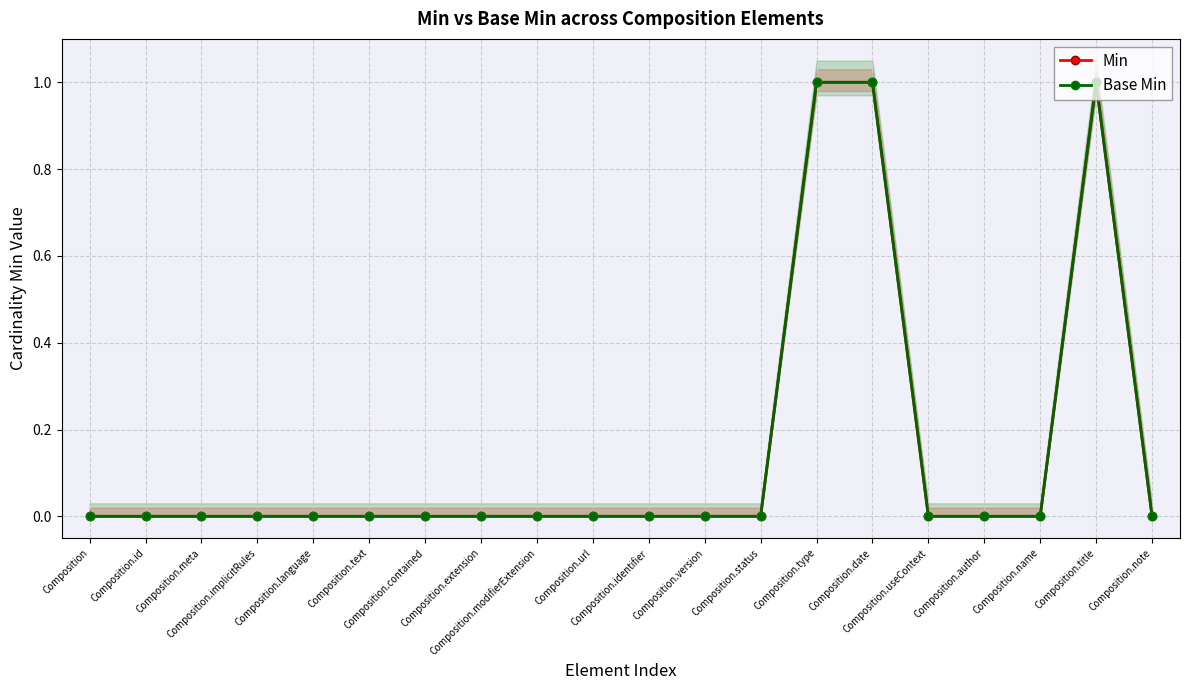

Between Composition.extension and Composition.identifier, which series saw the biggest shift?

Min